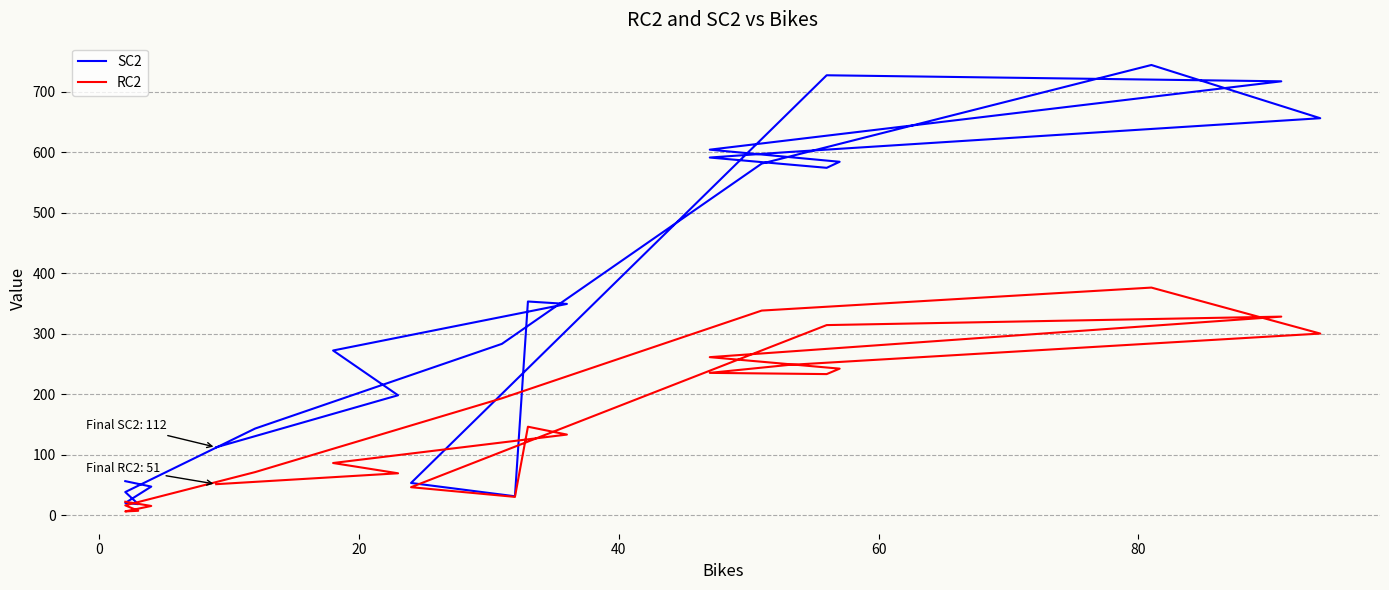

At how many categories does at least one series exceed 499?

10